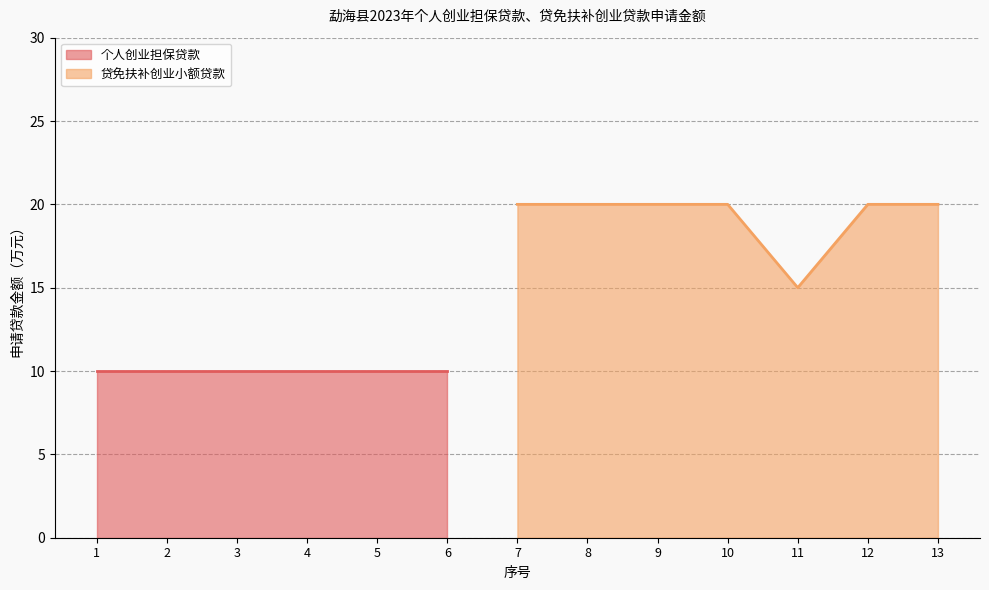

At which label does 贷免扶补创业小额贷款 reach its minimum?

11